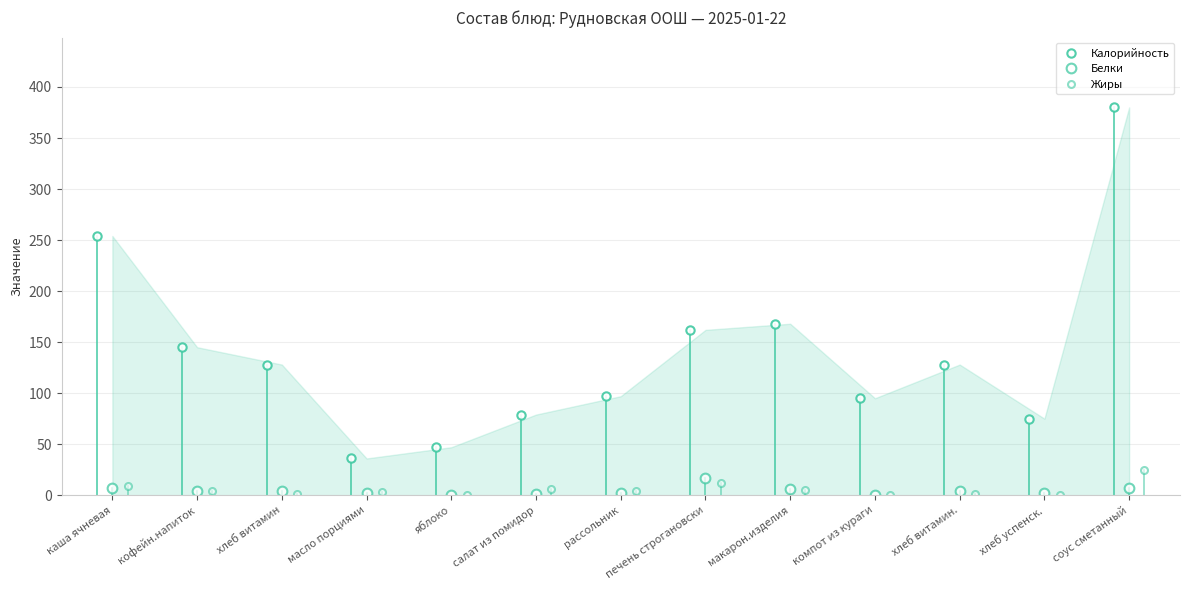

Which series has the largest total across all categories?

Калорийность